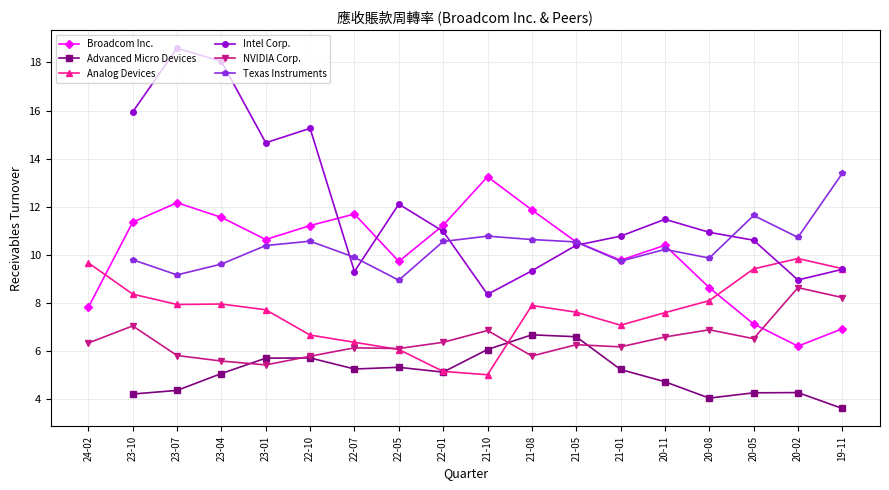

Which series has the largest total across all categories?

Broadcom Inc.